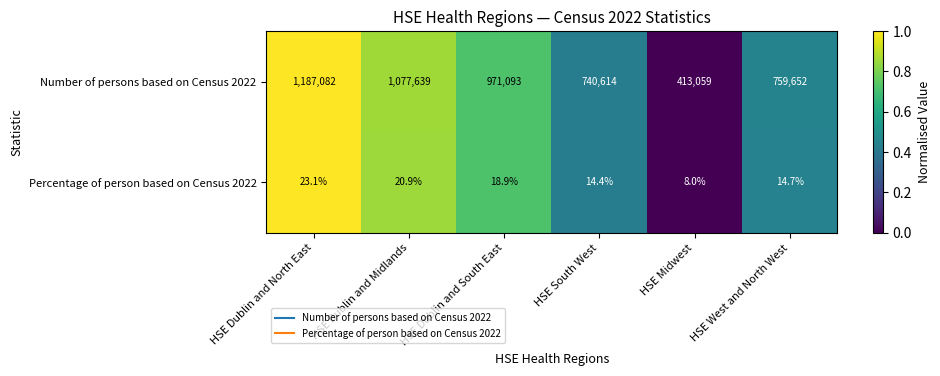

Reading right to left, extract all data points from this chart.

Number of persons based on Census 2022: HSE West and North West=759652.0	HSE Midwest=413059.0	HSE South West=740614.0	HSE Dublin and South East=971093.0	HSE Dublin and Midlands=1077639.0	HSE Dublin and North East=1187082.0
Percentage of person based on Census 2022: HSE West and North West=14.7	HSE Midwest=8.0	HSE South West=14.4	HSE Dublin and South East=18.9	HSE Dublin and Midlands=20.9	HSE Dublin and North East=23.1